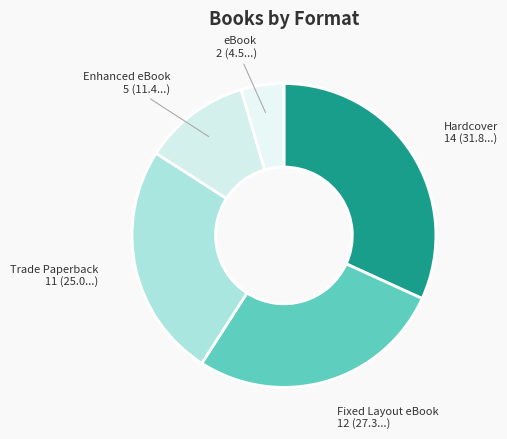

What is the smallest slice in the pie chart?

eBook